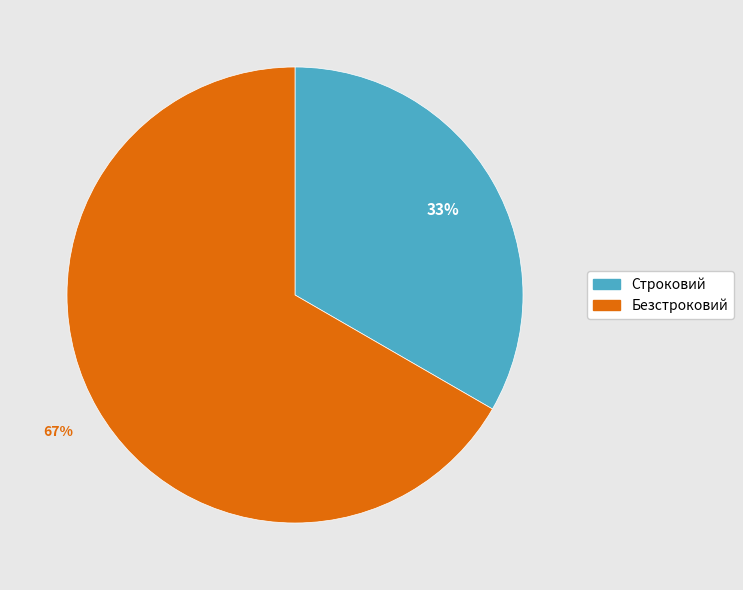

Combined, do Строковий and Безстроковий account for over 50%?

Yes